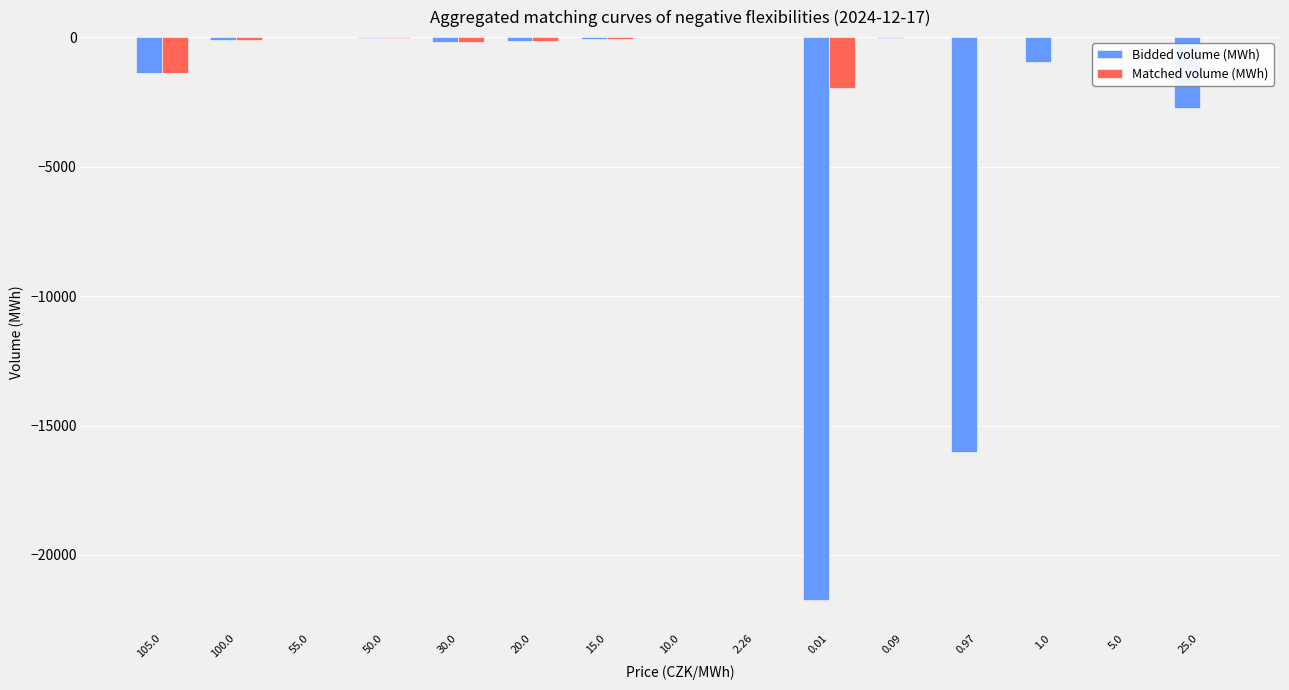

What is the sum of all Bidded volume (MWh) values?

-43506.9